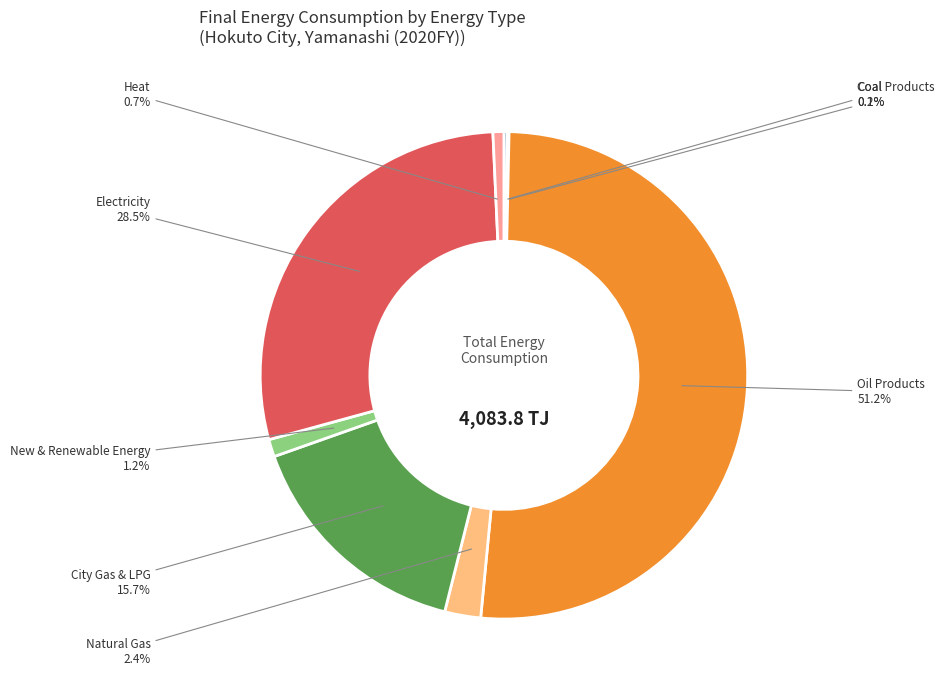

Is there any slice that represents more than half of the pie?

Yes